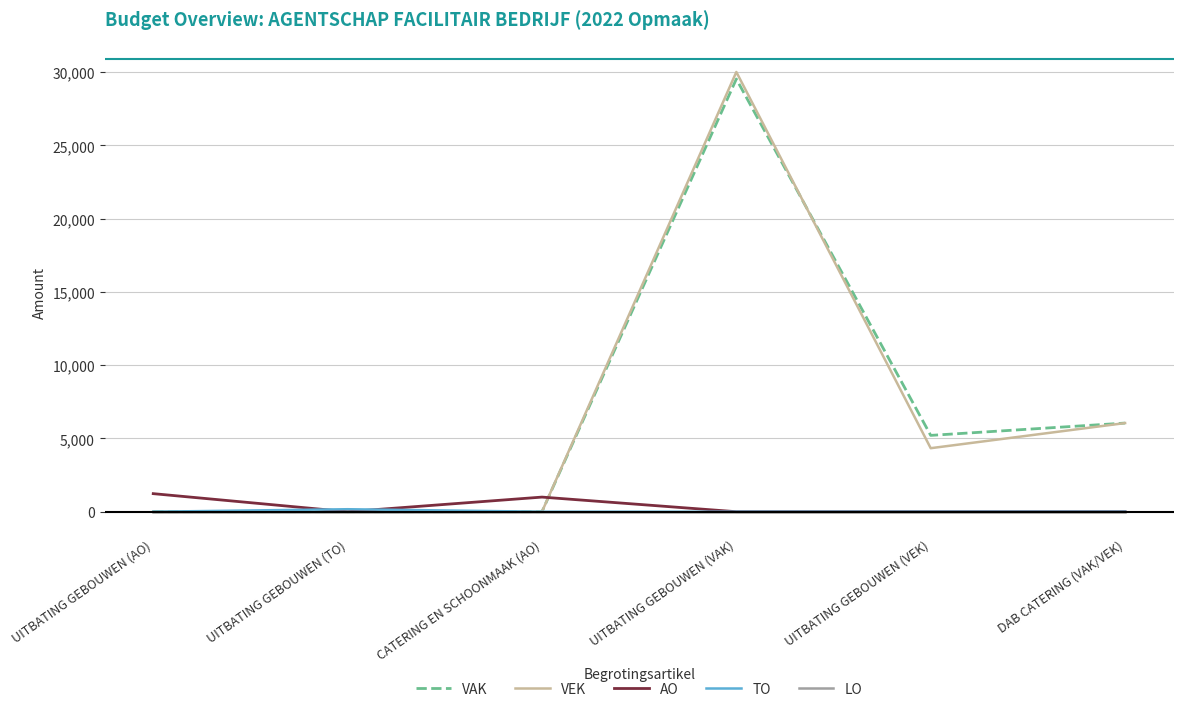

In TO, how many points are higher than both neighbors (excluding endpoints)?

1